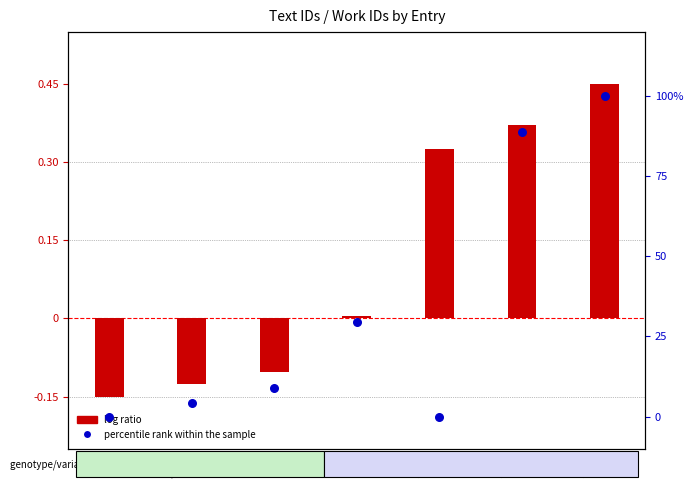

At which category is the sum across all series the highest?

25053